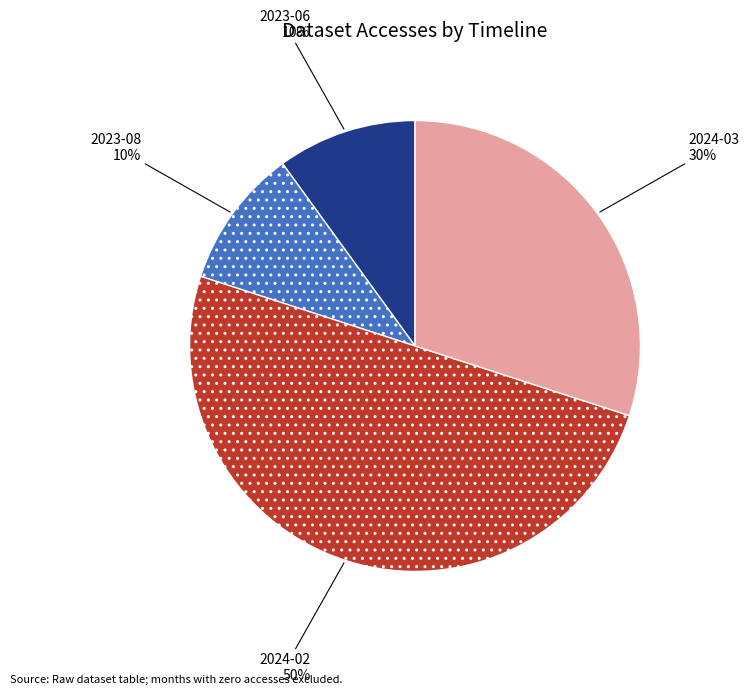

To the nearest percent, what is the difference between the 2024-03 and 2023-08 slice percentages?

20%